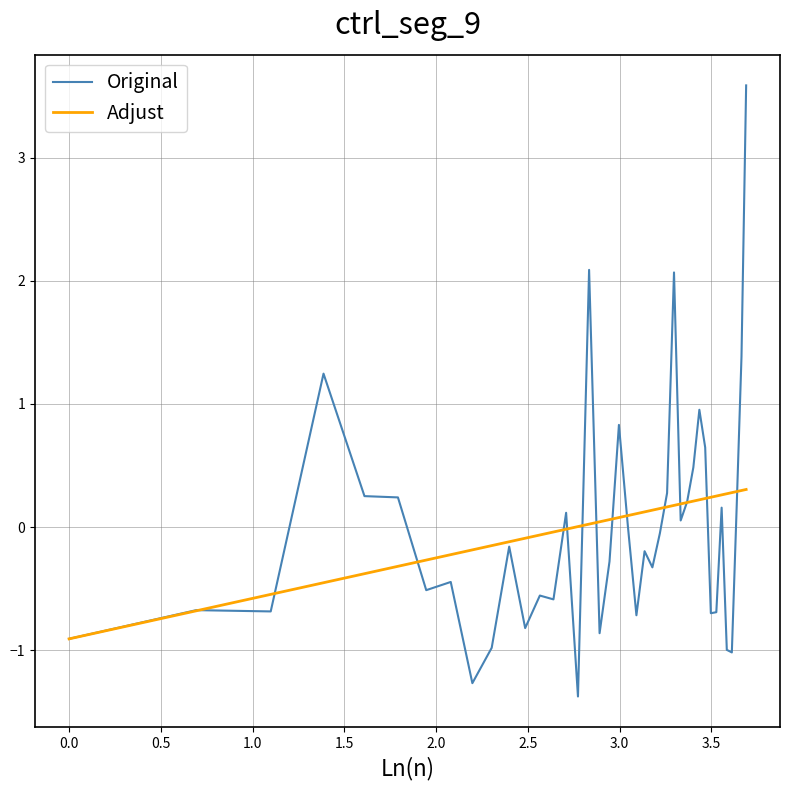

What is the lowest value of the Adjust series?

-0.9